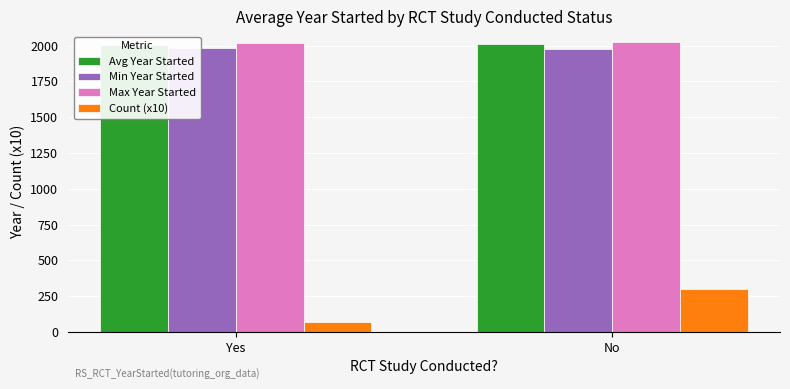

What is the value of the Min Year Started bar at the 1st from the left?

1986.0